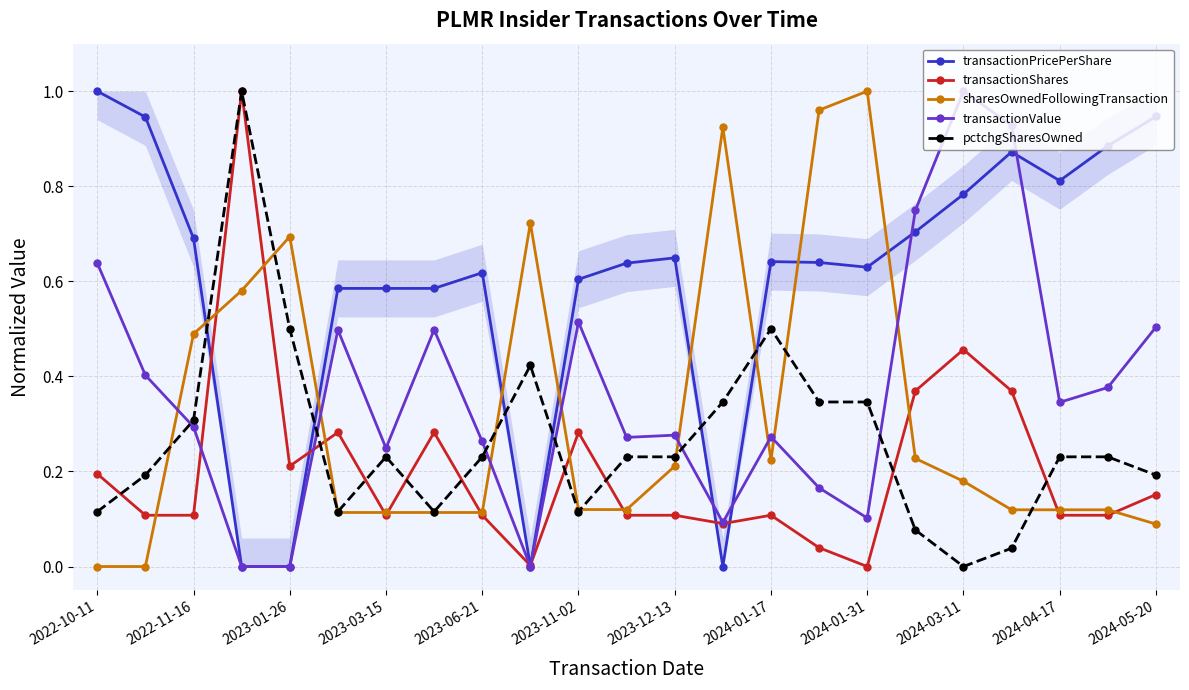

In sharesOwnedFollowingTransaction, how many points are higher than both neighbors (excluding endpoints)?

4